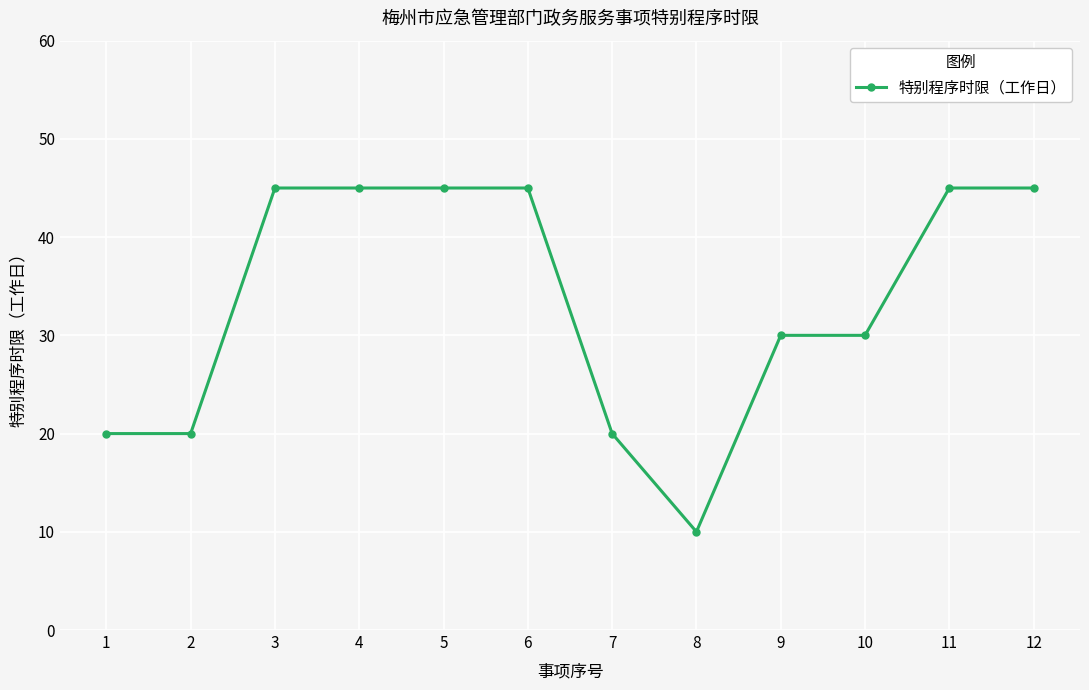

What is the greatest value displayed?

45